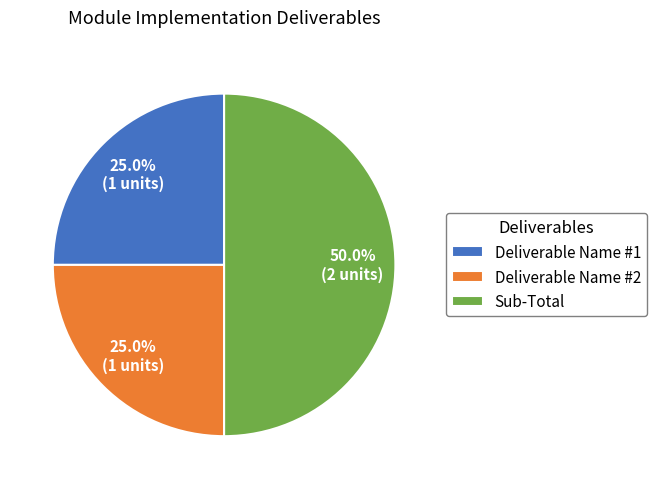

Which category has the biggest portion of the pie?

Sub-Total